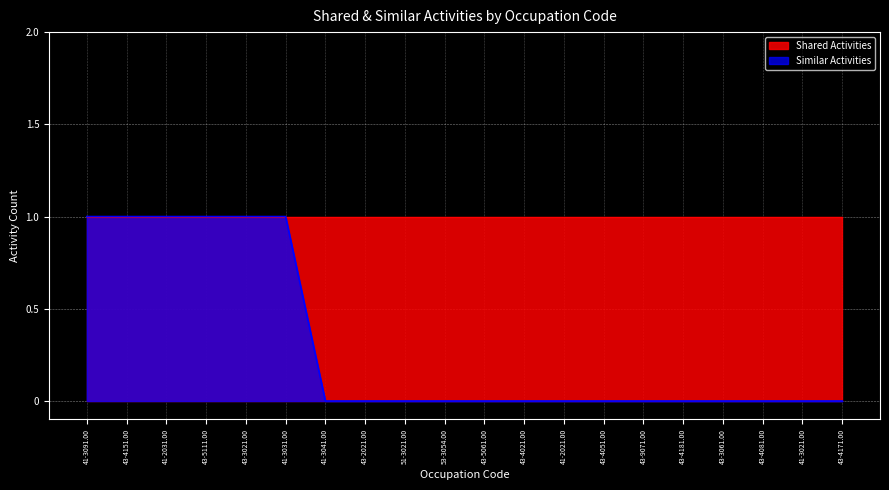

At which category does the chart reach its peak across all series?

41-3091.00